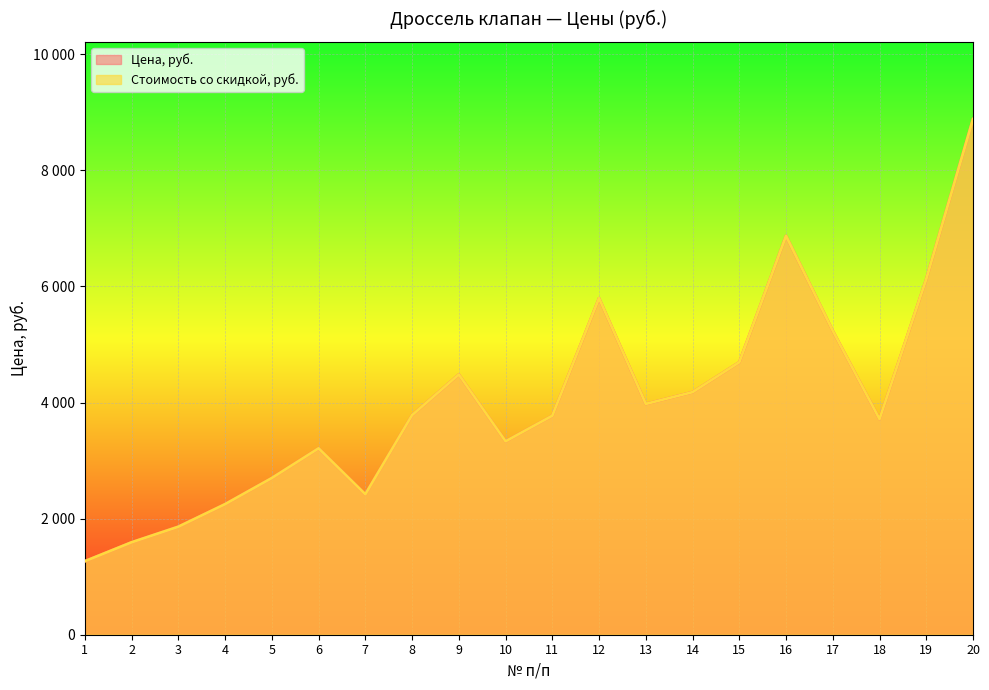

At which category does Стоимость со скидкой, руб. reach its first local valley?

7